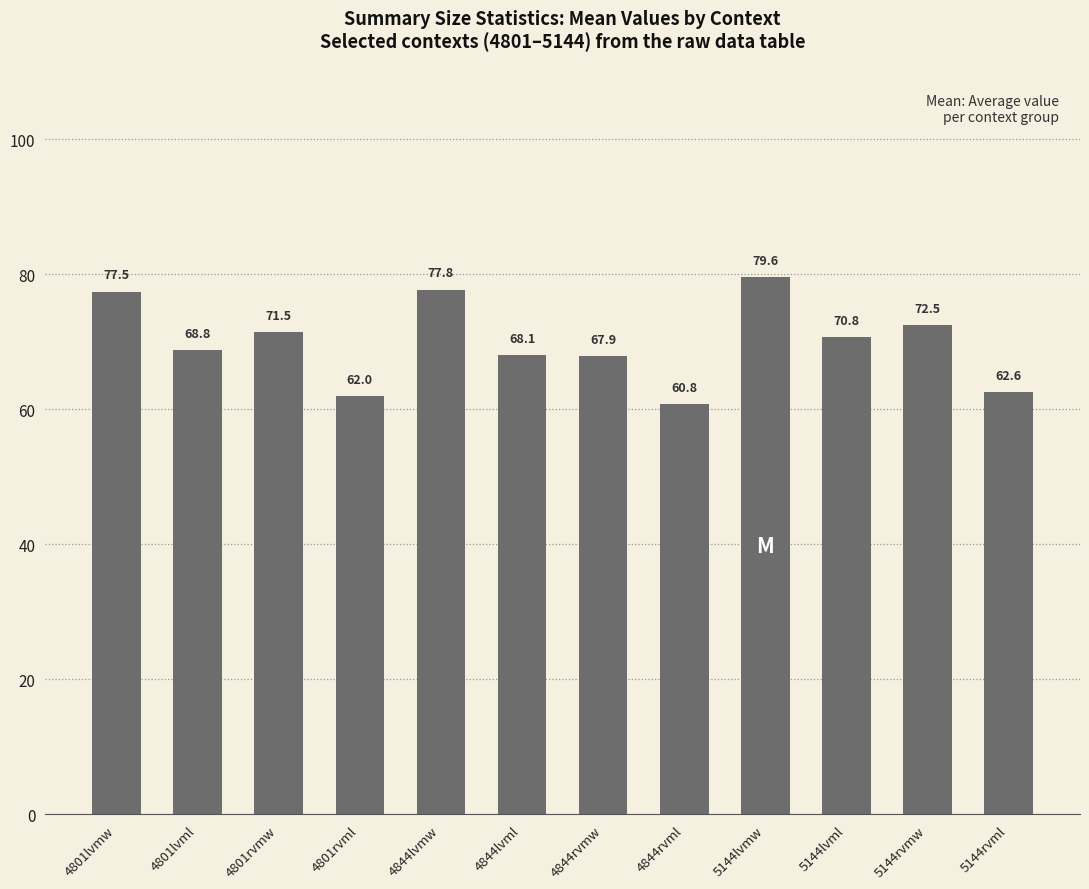

List the labels in order of value, smallest first.

4844rvml, 4801rvml, 5144rvml, 4844rvmw, 4844lvml, 4801lvml, 5144lvml, 4801rvmw, 5144rvmw, 4801lvmw, 4844lvmw, 5144lvmw